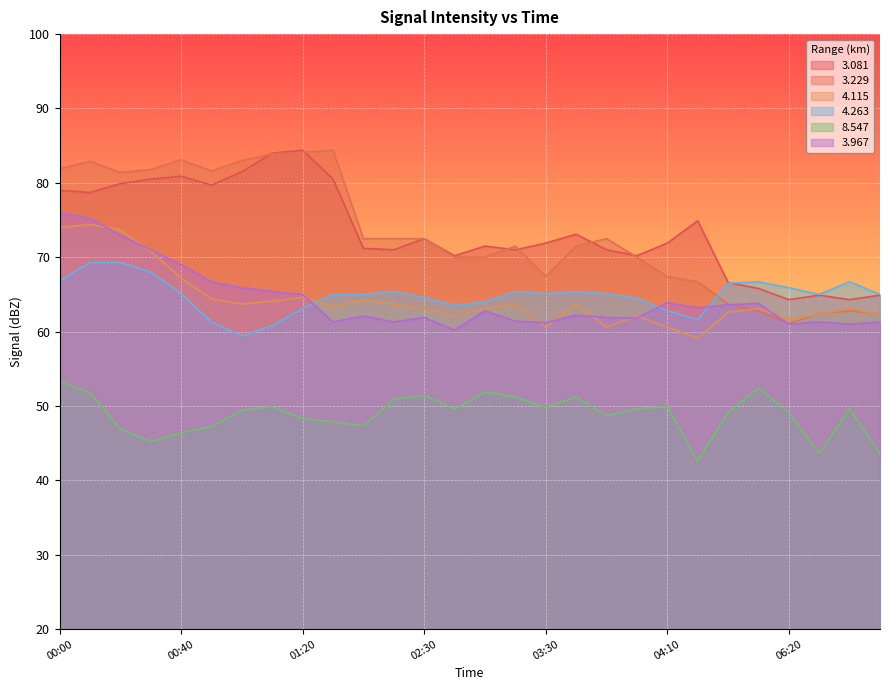

Reading left to right, what are all the values shown in this chart?

  3.081: 00:00=79.0	00:10=78.7	00:20=79.9	00:30=80.5	00:40=80.9	00:50=79.7	01:00=81.5	01:10=84.0	01:20=84.4	02:00=80.5	02:10=71.2	02:20=71.0	02:30=72.5	03:00=70.2	03:10=71.5	03:20=71.0	03:30=71.9	03:40=73.1	03:50=71.0	04:00=70.2	04:10=71.9	04:20=74.9	06:00=66.6	06:10=65.8	06:20=64.3	06:30=64.9	06:30=64.3	06:30=64.9
  3.229: 00:00=81.9	00:10=82.9	00:20=81.4	00:30=81.8	00:40=83.1	00:50=81.6	01:00=83.0	01:10=83.9	01:20=84.1	02:00=84.4	02:10=72.5	02:20=72.5	02:30=72.5	03:00=70.0	03:10=70.0	03:20=71.5	03:30=67.4	03:40=71.5	03:50=72.5	04:00=70.0	04:10=67.4	04:20=66.7	06:00=63.7	06:10=62.8	06:20=61.1	06:30=62.4	06:30=62.8	06:30=62.4
  4.115: 00:00=74.0	00:10=74.4	00:20=73.7	00:30=70.8	00:40=67.2	00:50=64.4	01:00=63.7	01:10=64.1	01:20=64.6	02:00=63.4	02:10=64.2	02:20=63.7	02:30=63.1	03:00=62.1	03:10=63.1	03:20=63.7	03:30=60.6	03:40=63.7	03:50=60.6	04:00=62.1	04:10=60.6	04:20=59.1	06:00=62.6	06:10=63.1	06:20=61.7	06:30=62.3	06:30=63.1	06:30=62.3
  4.263: 00:00=66.8	00:10=69.3	00:20=69.3	00:30=68.0	00:40=65.1	00:50=61.3	01:00=59.4	01:10=60.8	01:20=63.1	02:00=65.0	02:10=65.0	02:20=65.4	02:30=64.6	03:00=63.5	03:10=64.0	03:20=65.4	03:30=65.1	03:40=65.4	03:50=65.1	04:00=64.5	04:10=62.8	04:20=61.6	06:00=66.5	06:10=66.7	06:20=65.9	06:30=65.0	06:30=66.7	06:30=65.0
  8.547: 00:00=53.3	00:10=51.8	00:20=46.9	00:30=45.2	00:40=46.4	00:50=47.2	01:00=49.4	01:10=49.9	01:20=48.3	02:00=47.9	02:10=47.3	02:20=50.9	02:30=51.4	03:00=49.6	03:10=51.9	03:20=51.2	03:30=49.8	03:40=51.2	03:50=48.7	04:00=49.6	04:10=49.9	04:20=42.6	06:00=49.1	06:10=52.4	06:20=49.1	06:30=43.6	06:30=49.6	06:30=43.6
  3.967: 00:00=76.0	00:10=75.2	00:20=73.0	00:30=71.0	00:40=69.0	00:50=66.7	01:00=65.9	01:10=65.4	01:20=65.0	02:00=61.3	02:10=62.1	02:20=61.3	02:30=61.9	03:00=60.2	03:10=62.8	03:20=61.4	03:30=61.2	03:40=62.2	03:50=61.9	04:00=61.8	04:10=63.9	04:20=63.2	06:00=63.6	06:10=63.8	06:20=61.0	06:30=61.3	06:30=61.0	06:30=61.3